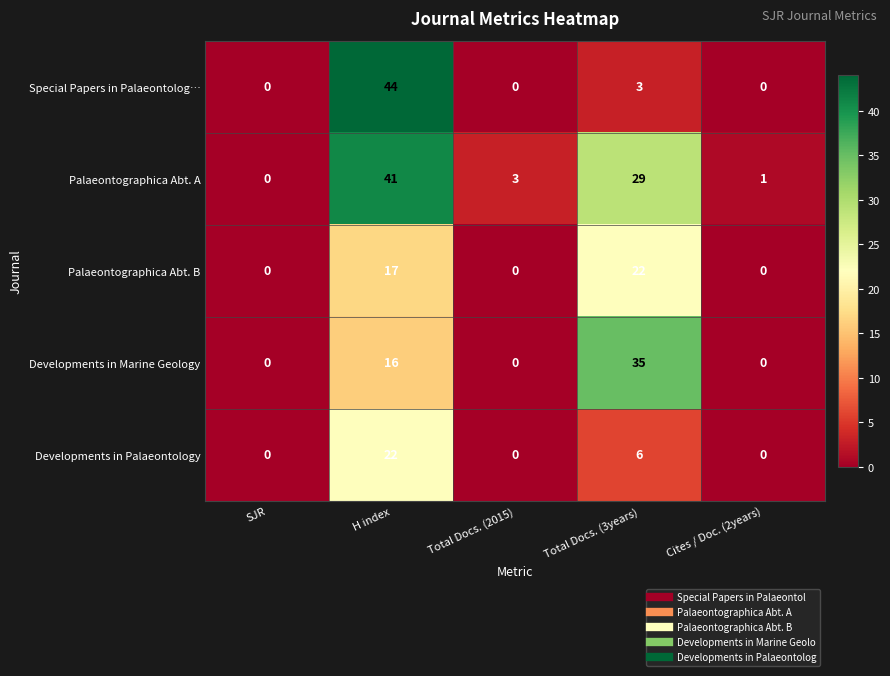

True or false: Palaeontographica Abt. A has a value of 3 at Total Docs. (2015).

True